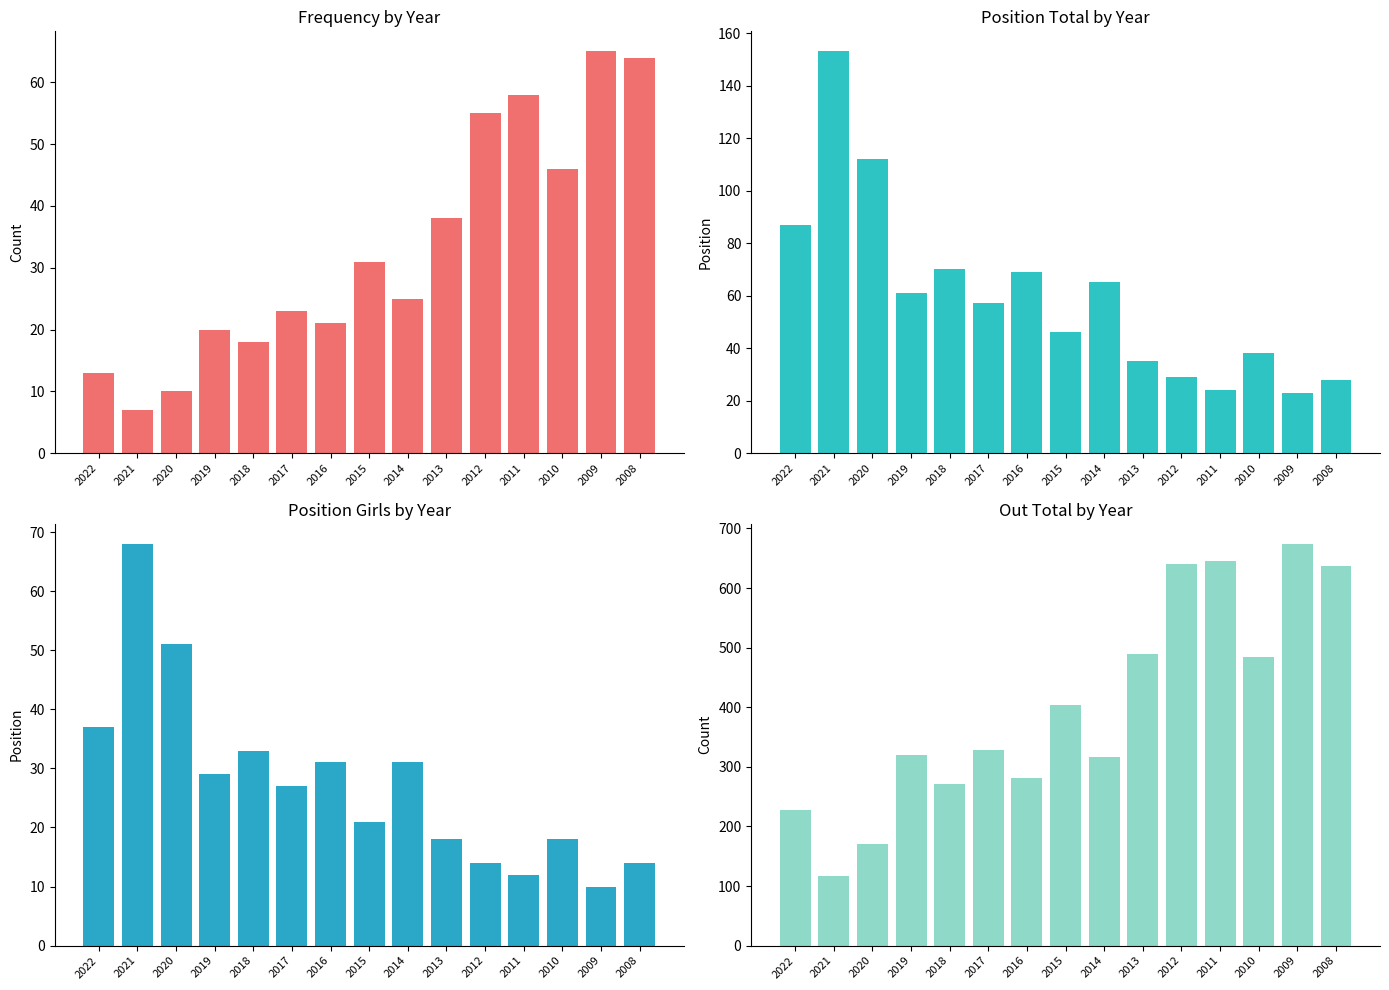

Does the chart contain stacked bars?

No